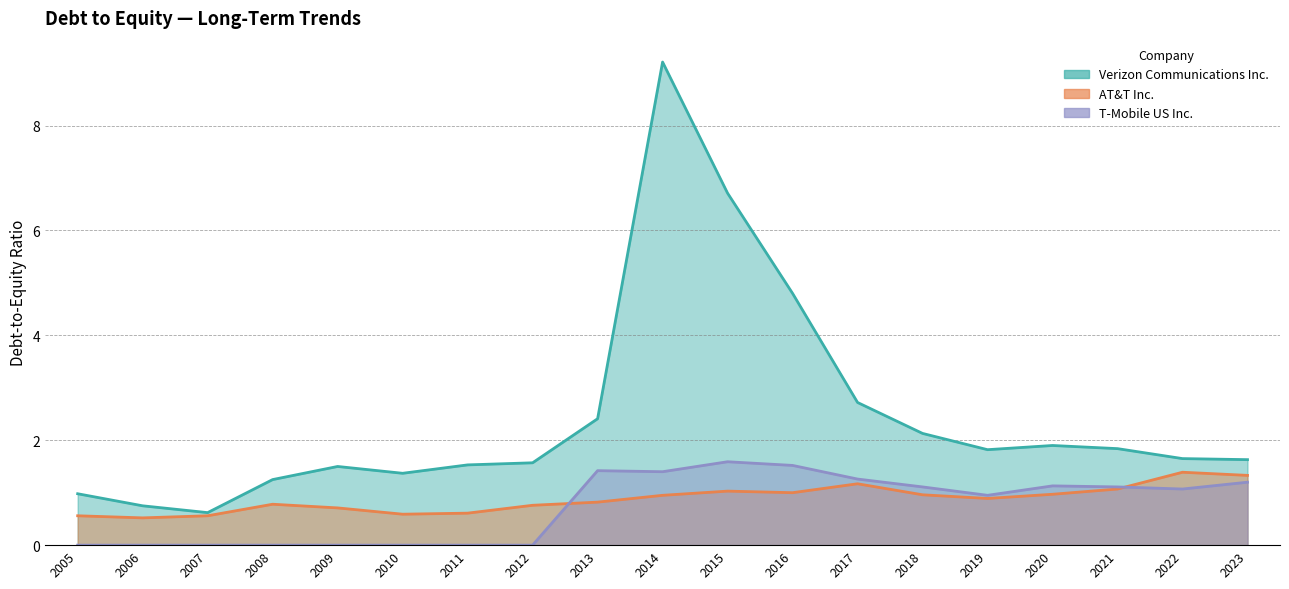

The T-Mobile US Inc. series shows 0.5 at 2006. True or false?

False